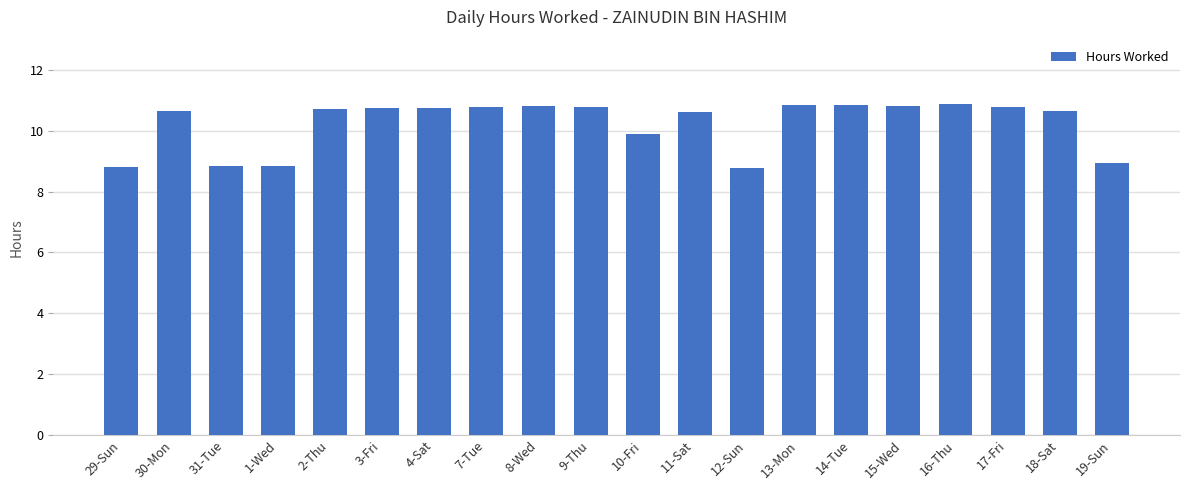

What is the maximum value shown in the chart?

10.9